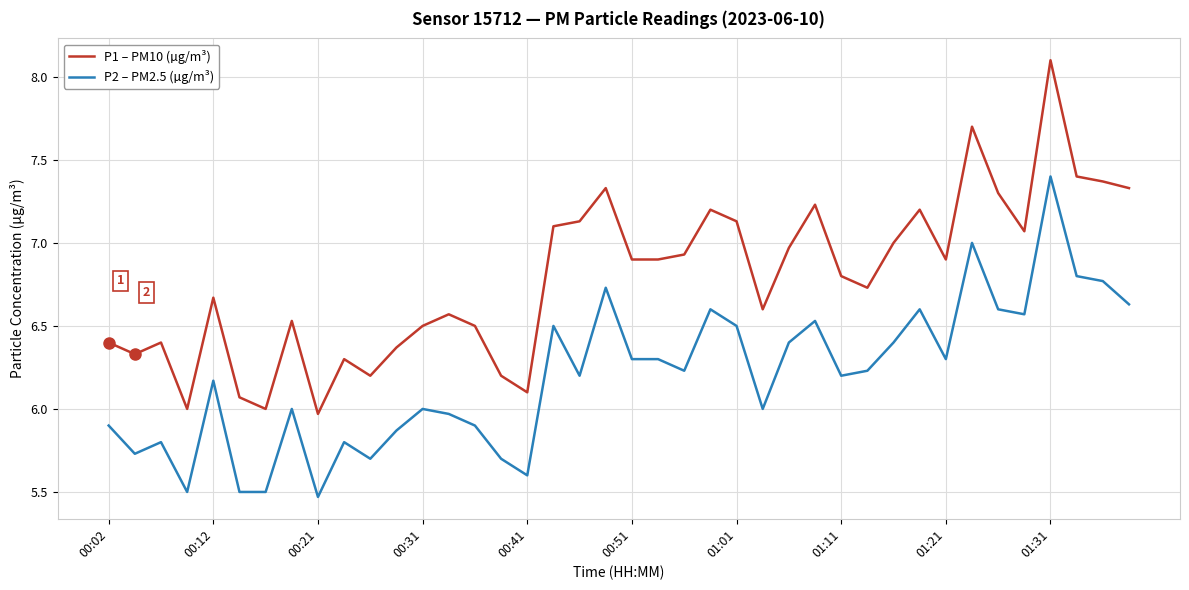

What is the difference between the maximum and minimum values in the P2 – PM2.5 (µg/m³) series?

1.9